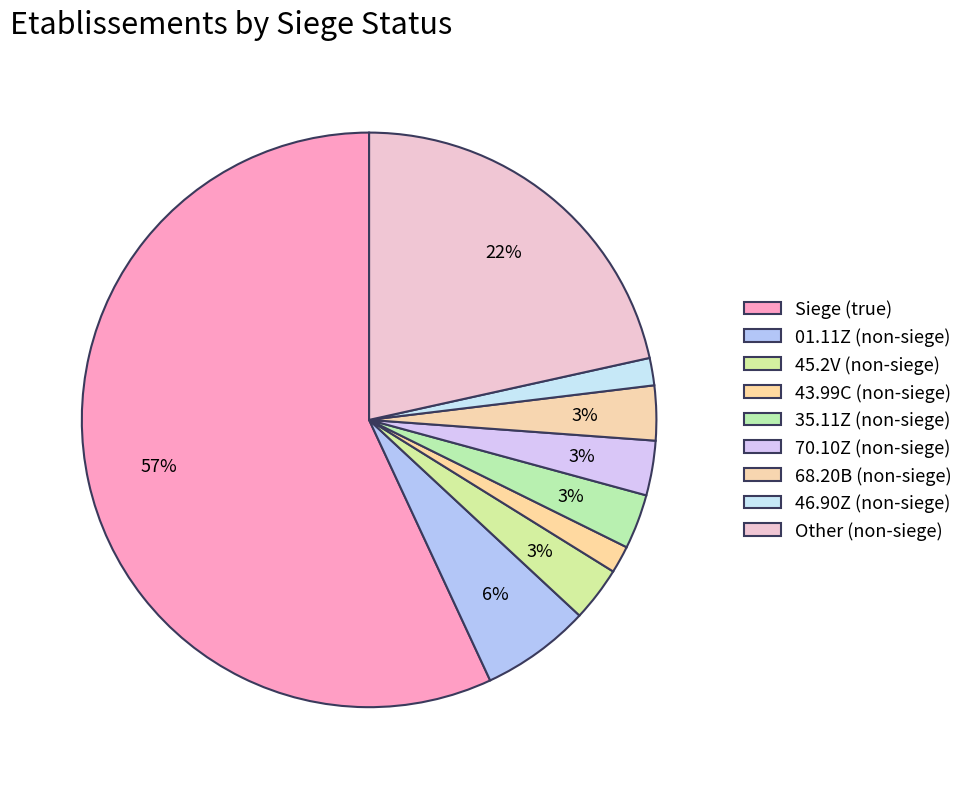

How many slices are in this pie chart?

9